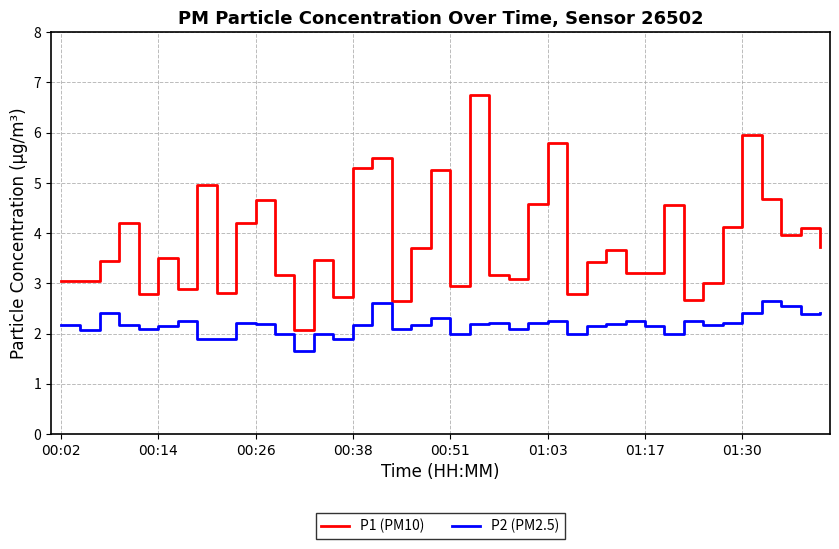

What is the minimum value for P1 (PM10)?

2.1